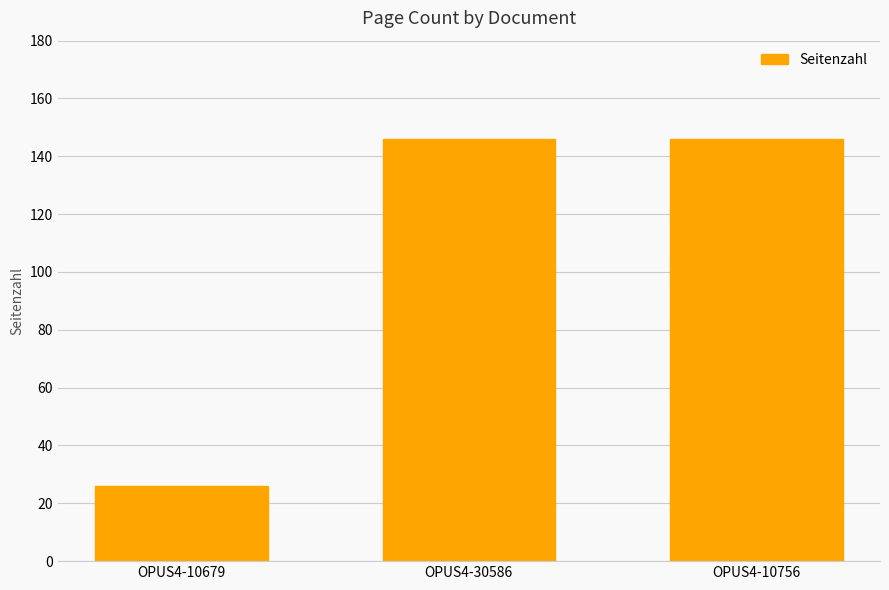

Reading left to right, transcribe all the data shown in this chart.

OPUS4-10679=26	OPUS4-30586=146	OPUS4-10756=146